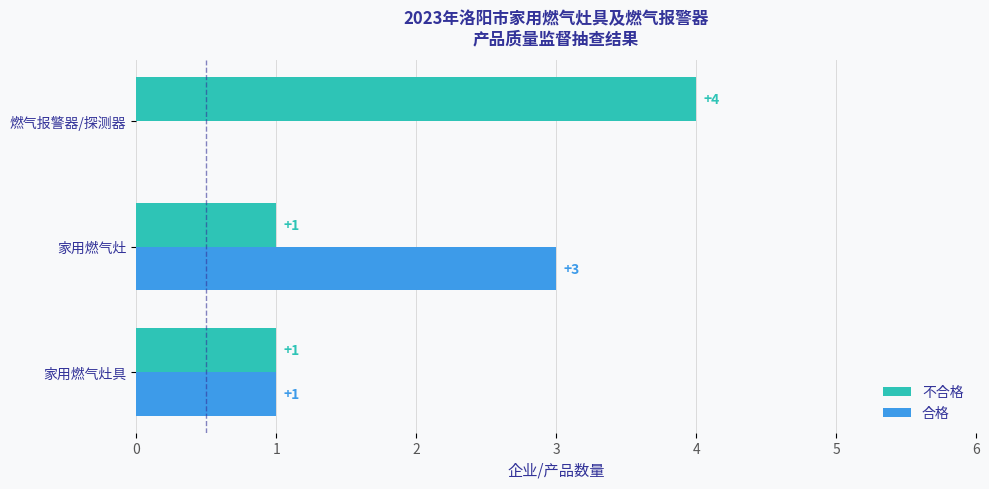

Count the number of data series in this chart.

2